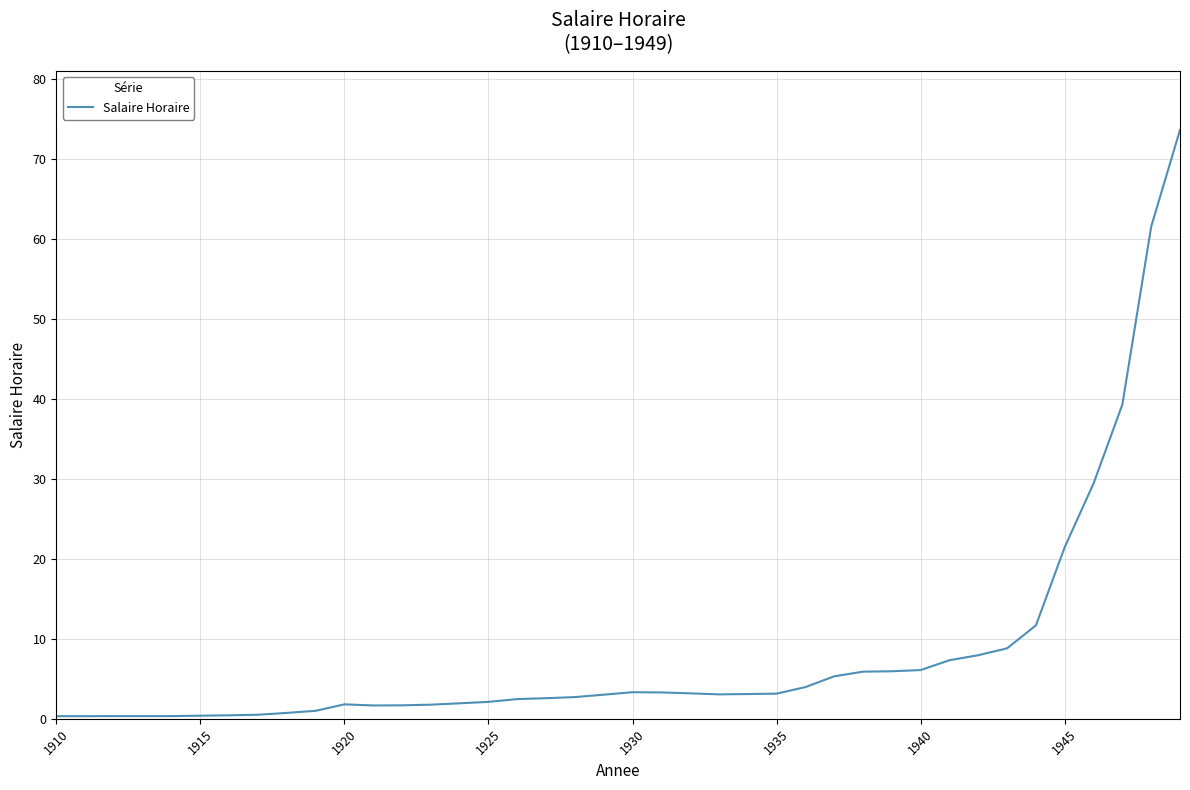

What is the greatest value displayed?

73.7